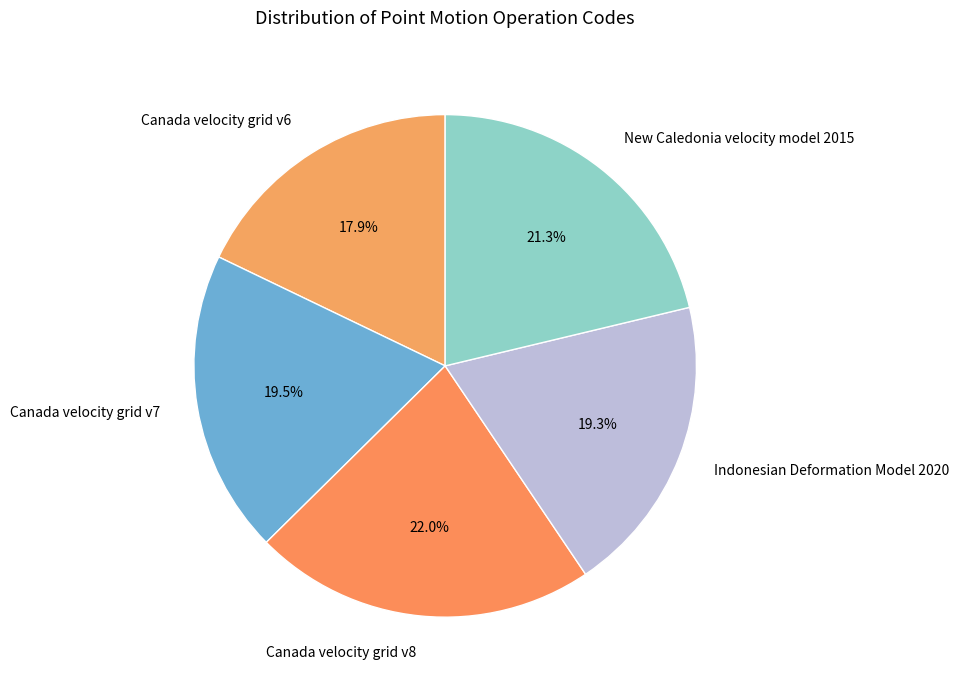

True or false: Indonesian Deformation Model 2020 accounts for 19% of the total.

True